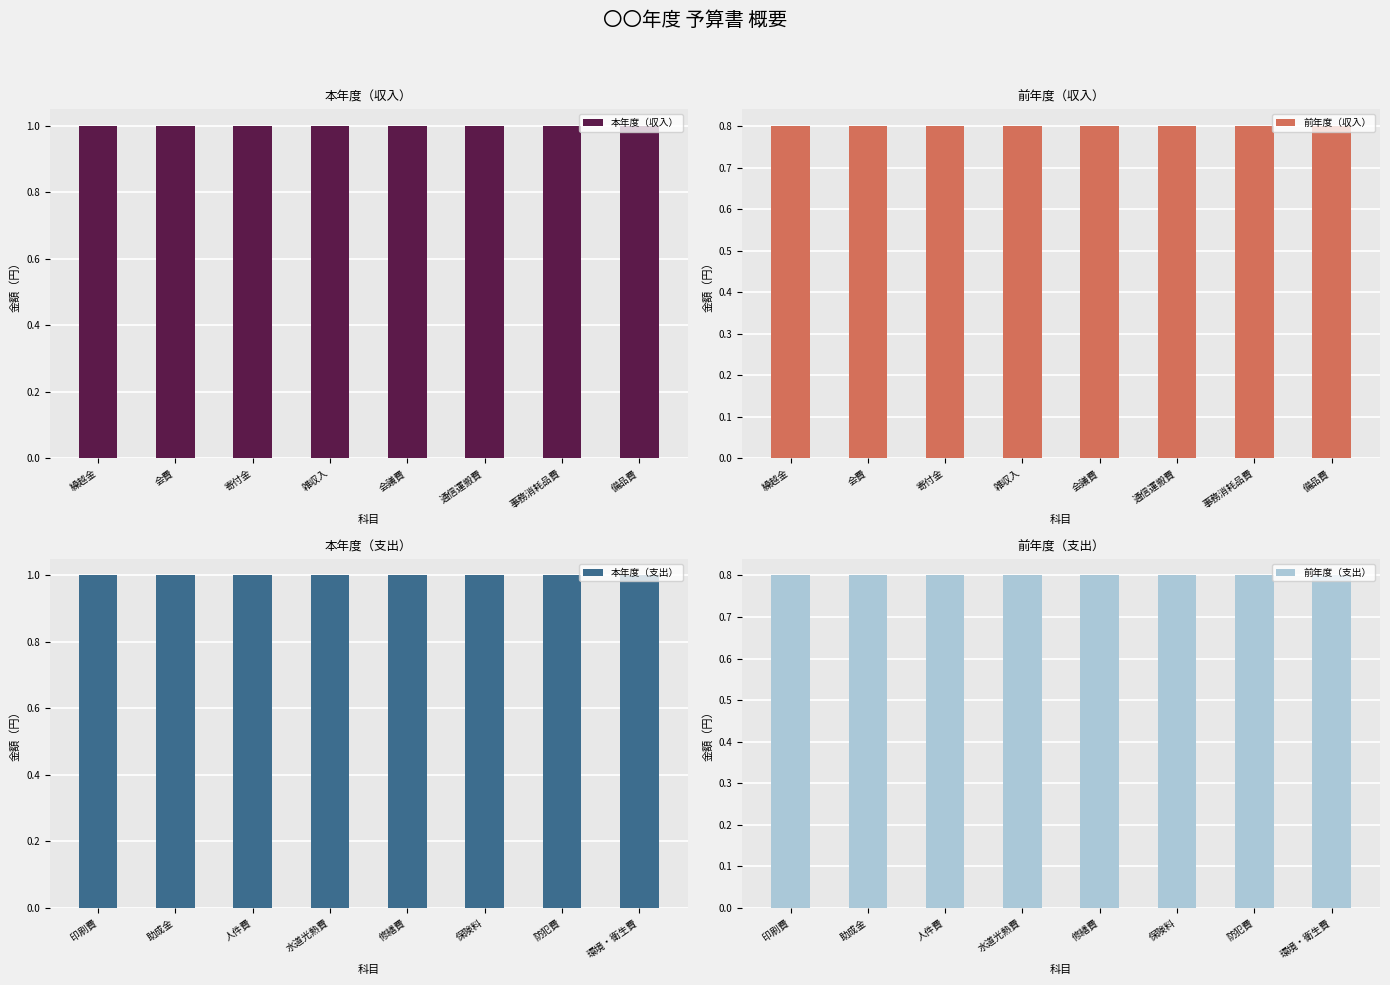

Which has a higher value, 事務消耗品費 or 会費?

事務消耗品費